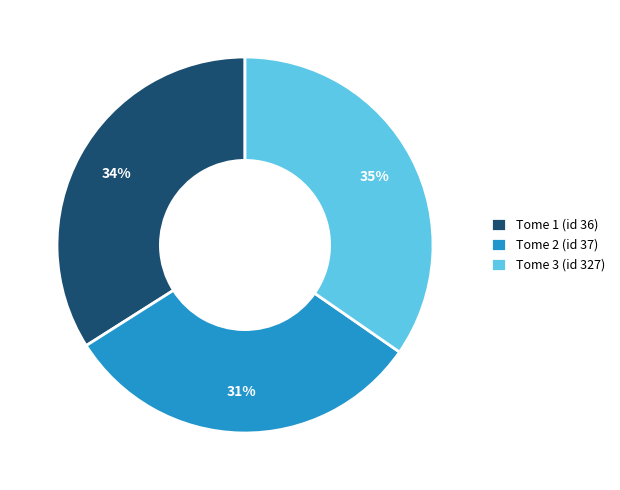

How many segments does this pie chart have?

3